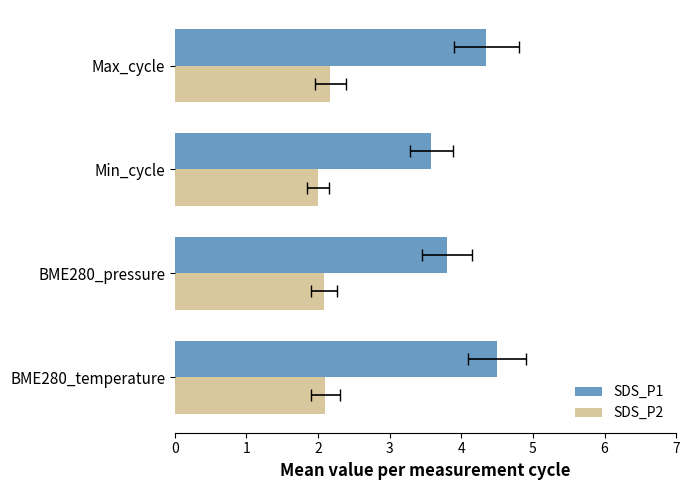

What are all the series names shown in the legend?

SDS_P1, SDS_P2